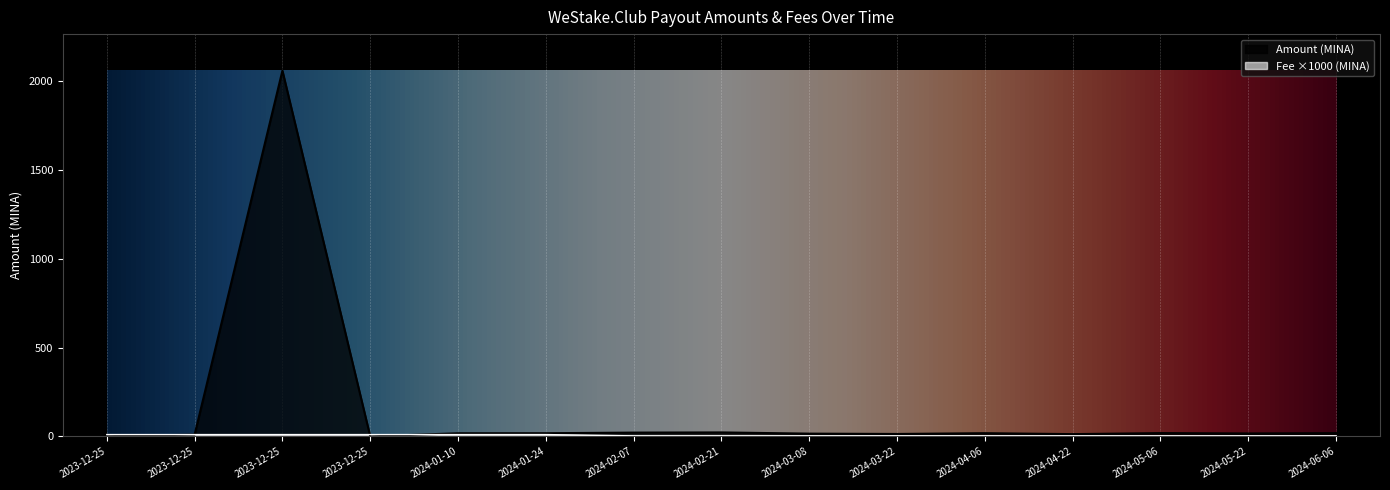

What is the sum of all Amount values?

2263.3